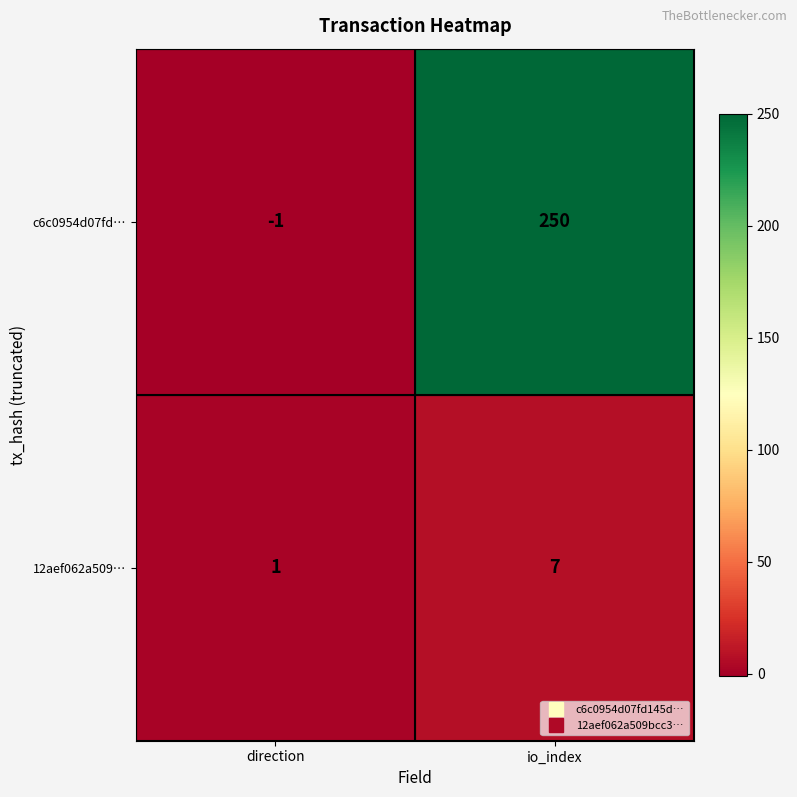

What is the greatest value displayed?

250